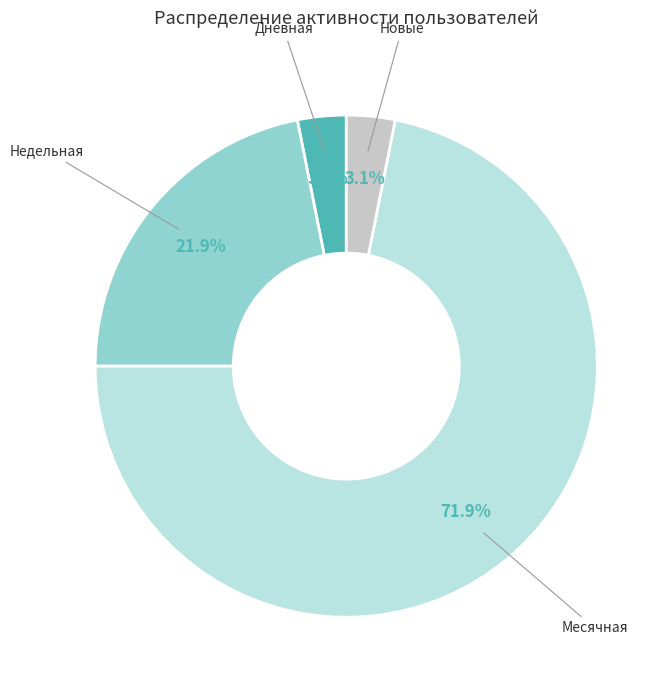

Combined, do Дневная and Недельная account for over 50%?

No